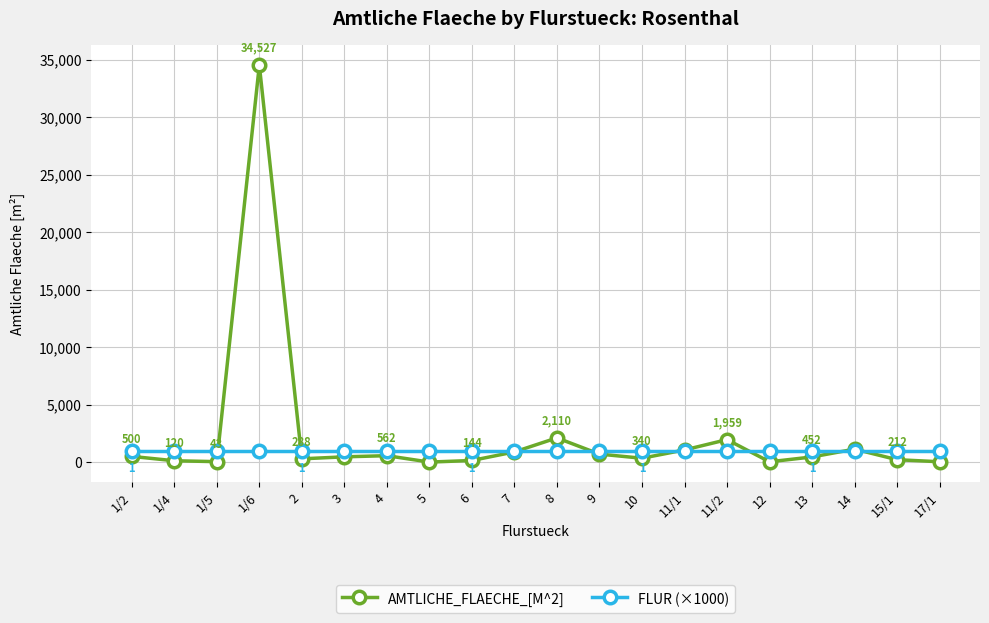

What is the label of the 1st point from the left?

1/2